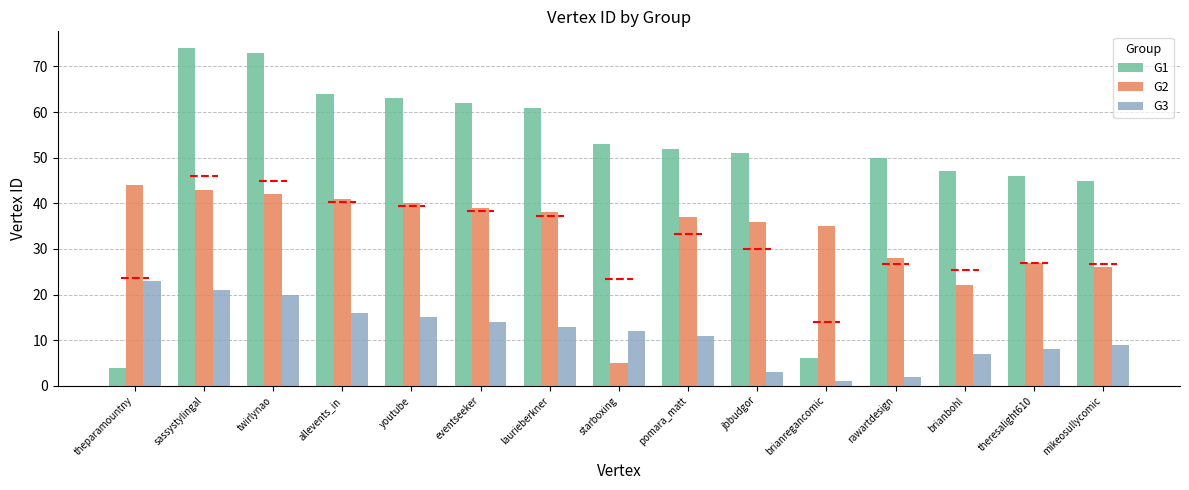

What are all the series names shown in the legend?

G1, G2, G3